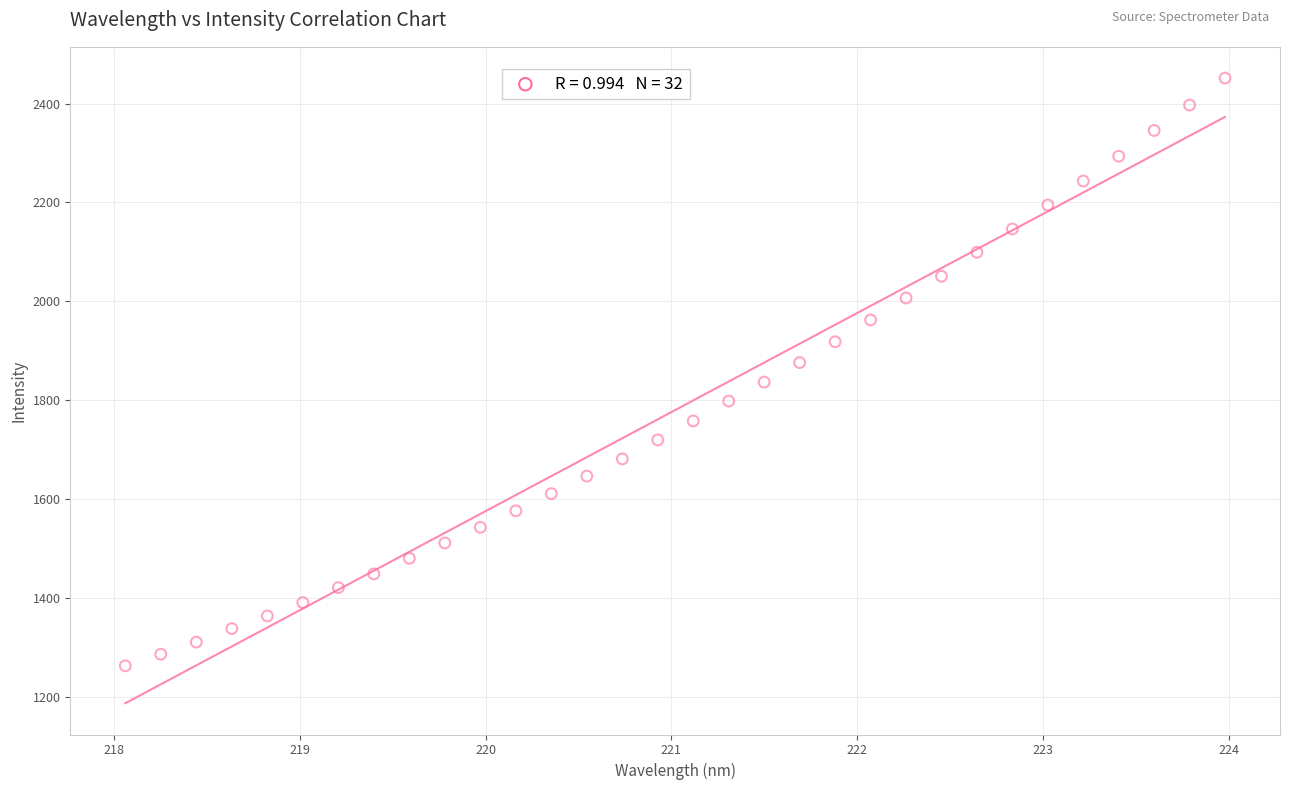

What is the range of Y values (max minus min)?

1188.0